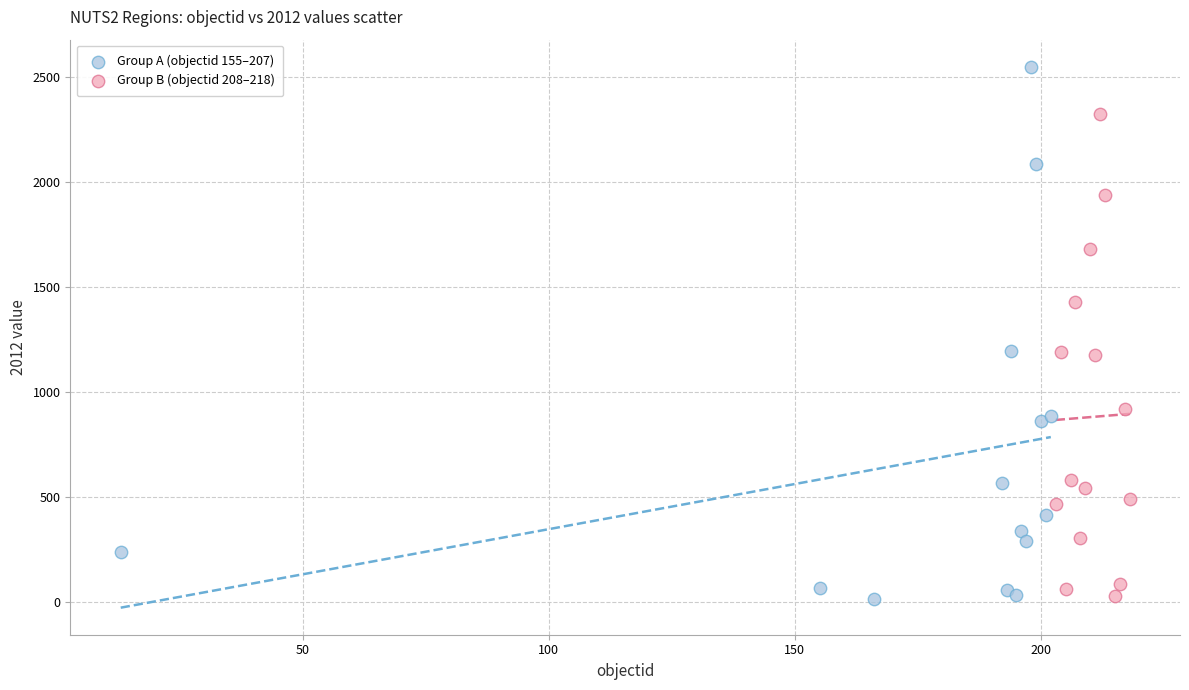

Which series has the largest Y range (max minus min)?

Group A (objectid 155–207)